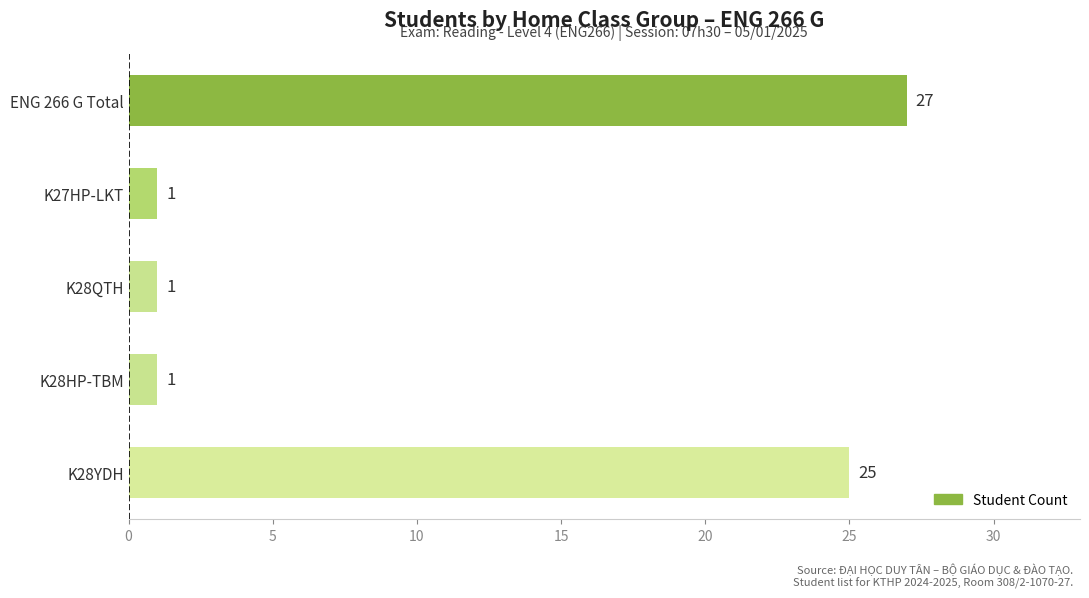

What is the sum of all values?

55